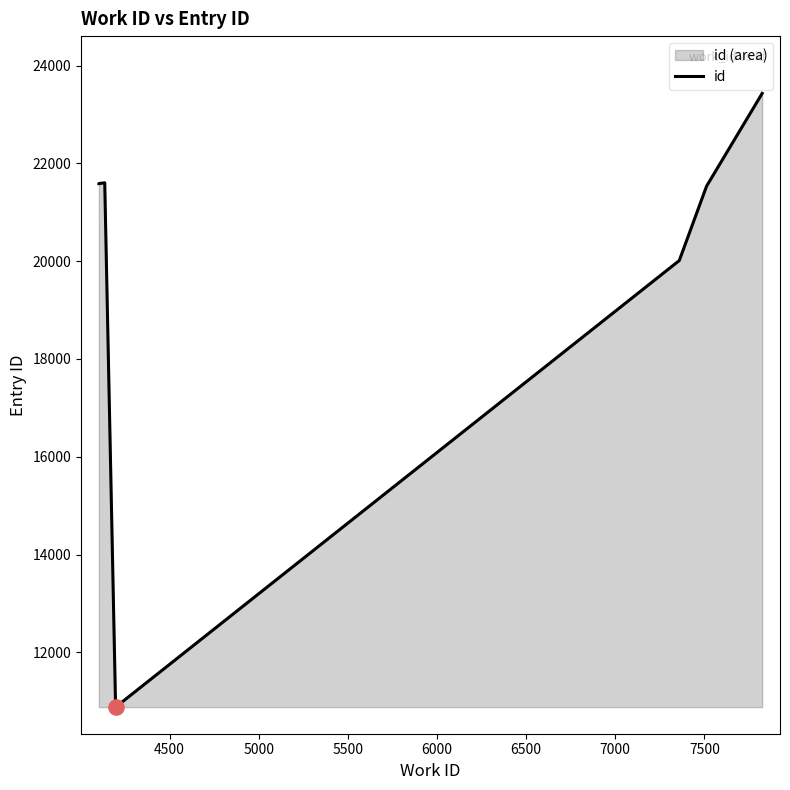

What is the change in value from 7359 to 7824?

+3419